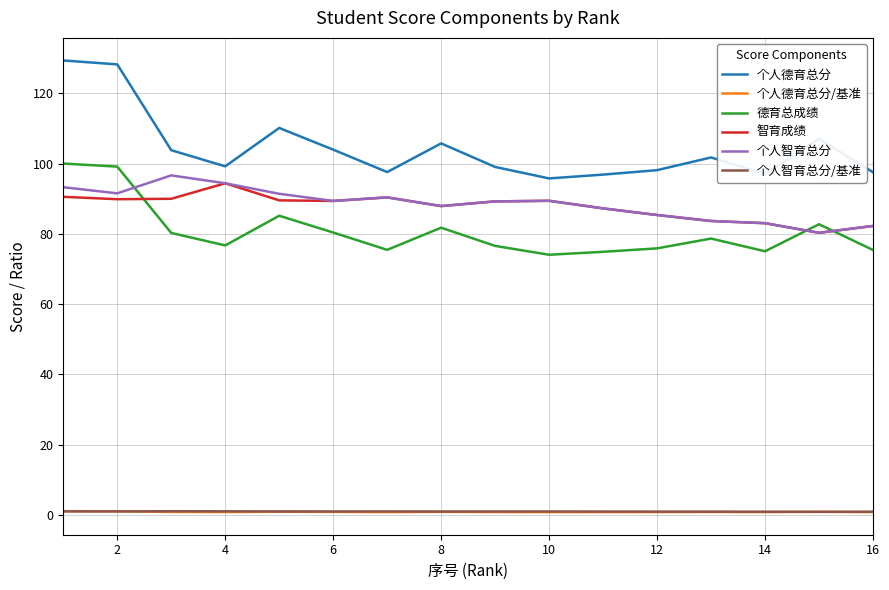

Which series has the largest range (max minus min)?

个人德育总分